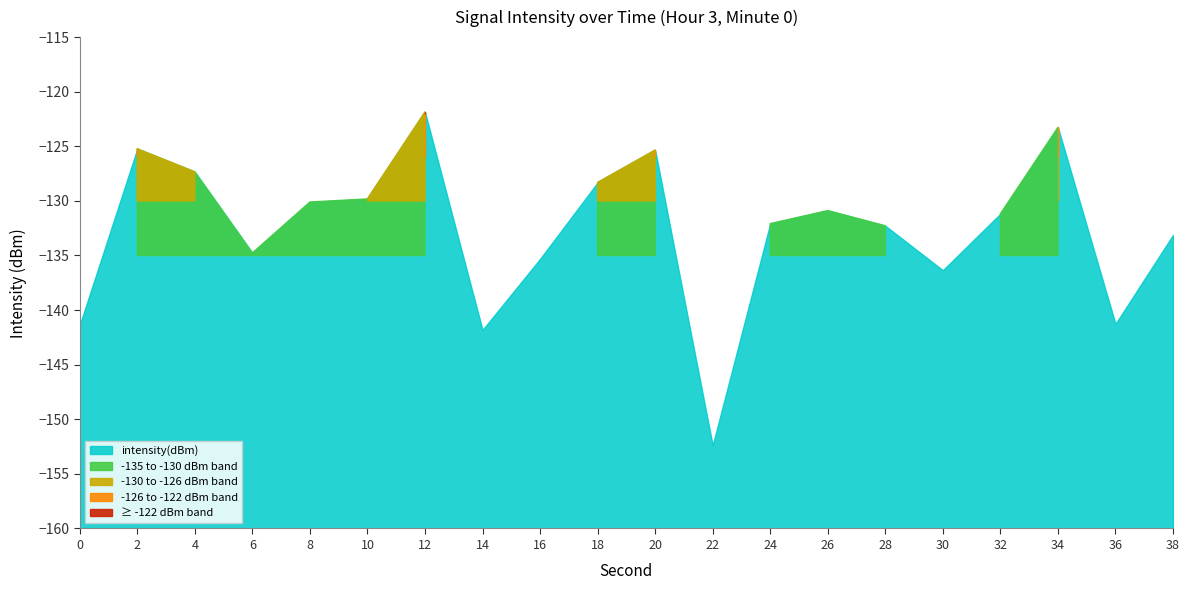

Reading left to right, what are all the values shown in this chart?

0=-141.4	2=-125.2	4=-127.3	6=-134.8	8=-130.1	10=-129.8	12=-121.9	14=-141.8	16=-135.3	18=-128.3	20=-125.3	22=-152.4	24=-132.1	26=-130.9	28=-132.3	30=-136.3	32=-131.2	34=-123.3	36=-141.3	38=-133.1